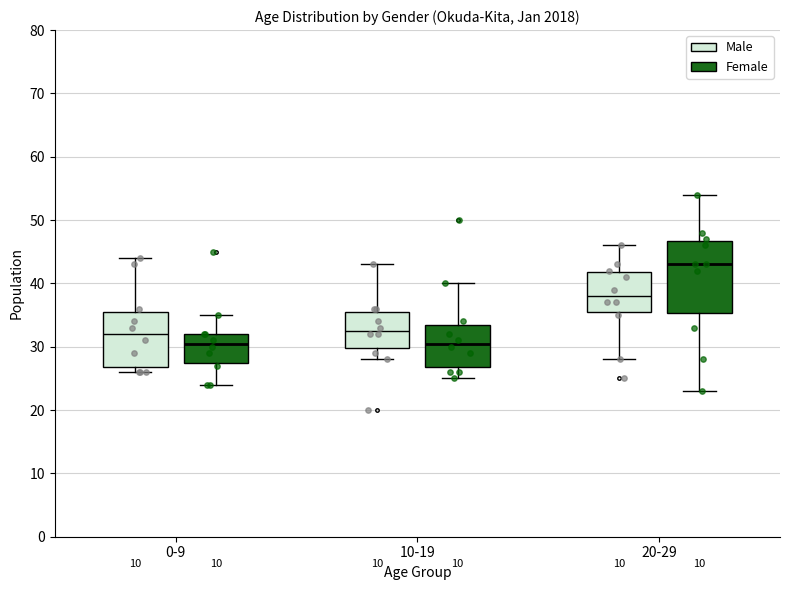

Comparing the boxes themselves (not the whiskers), which one is the tallest?

20-29 (Female)